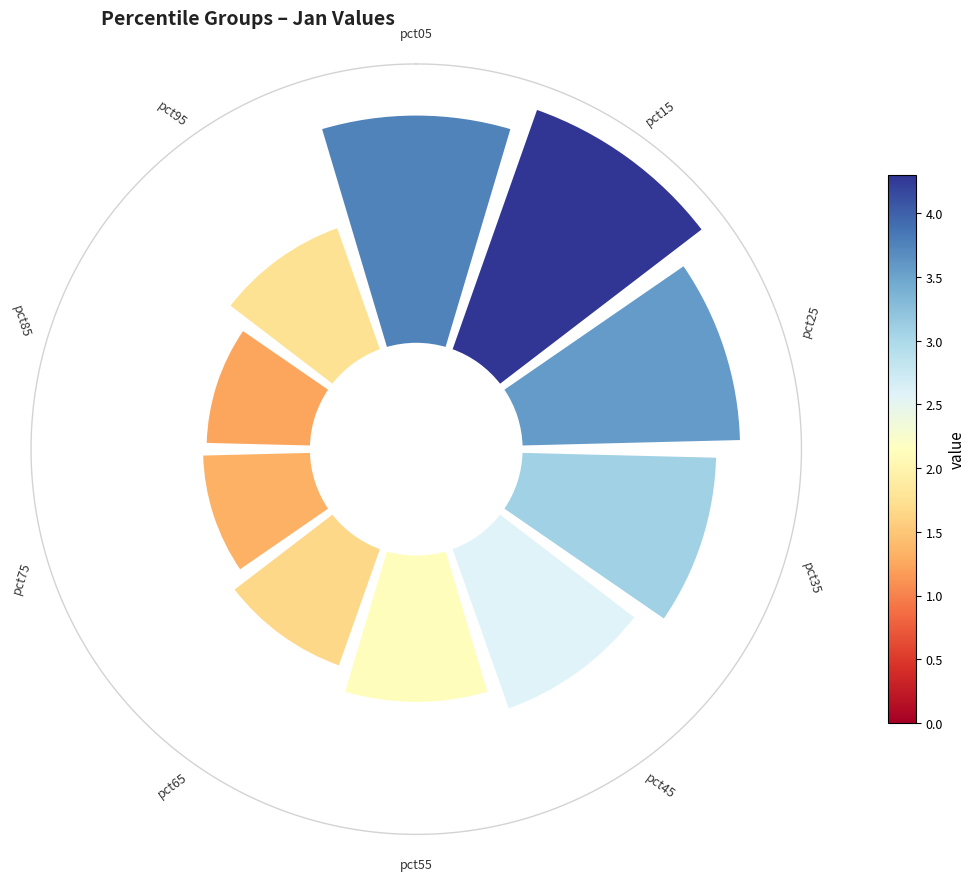

To the nearest percent, what is the difference between the largest and smallest slice percentages?

9%